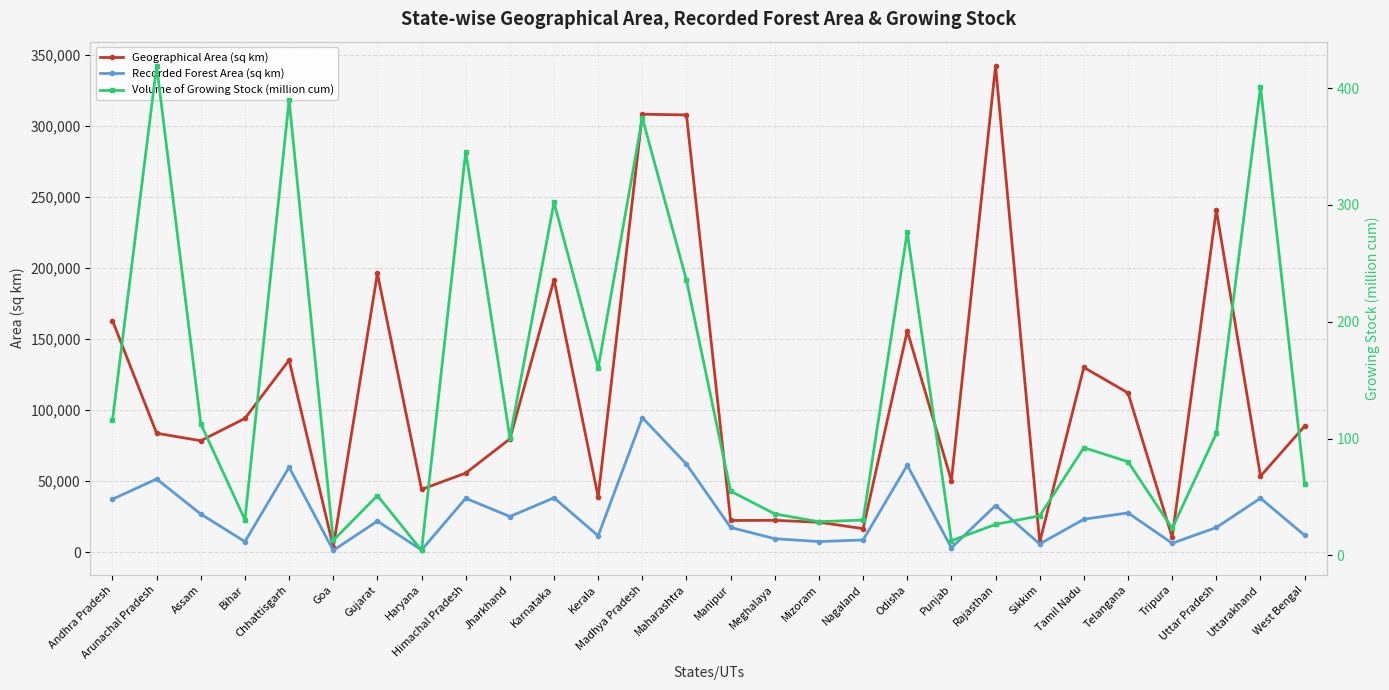

Between Madhya Pradesh and West Bengal, which series saw the biggest shift?

Geographical Area (sq km)